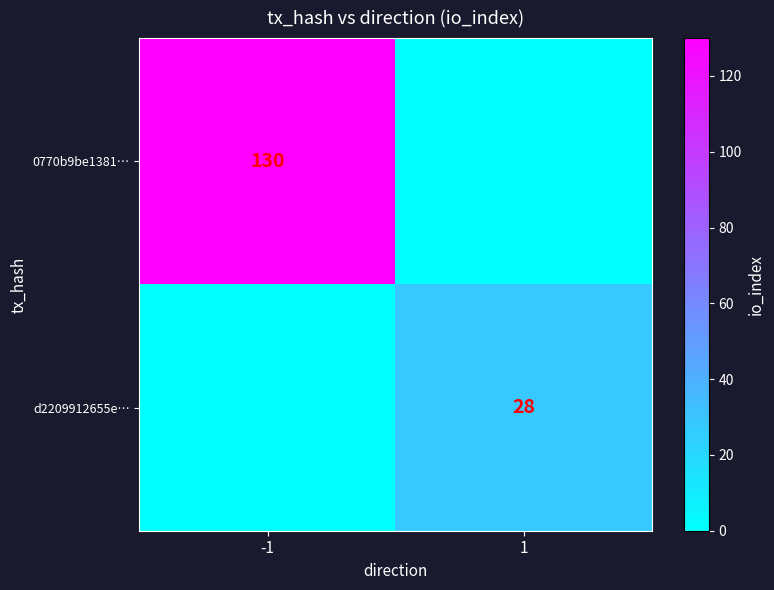

Count the number of categories in the chart.

2